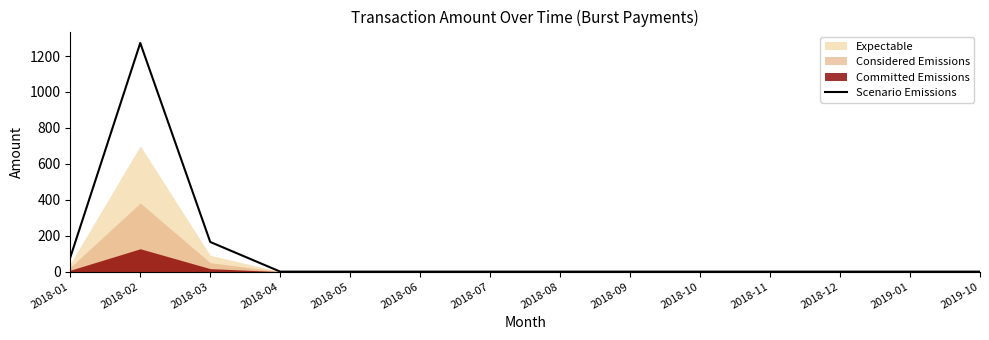

What is the sum of all values?

1516.7